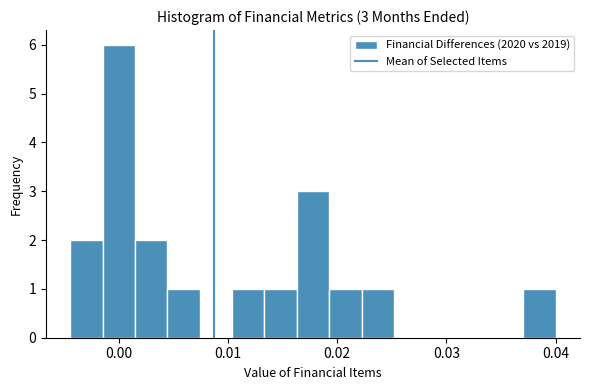

Read against the x-axis, roughly where is the centre of the tallest bar?

0.000